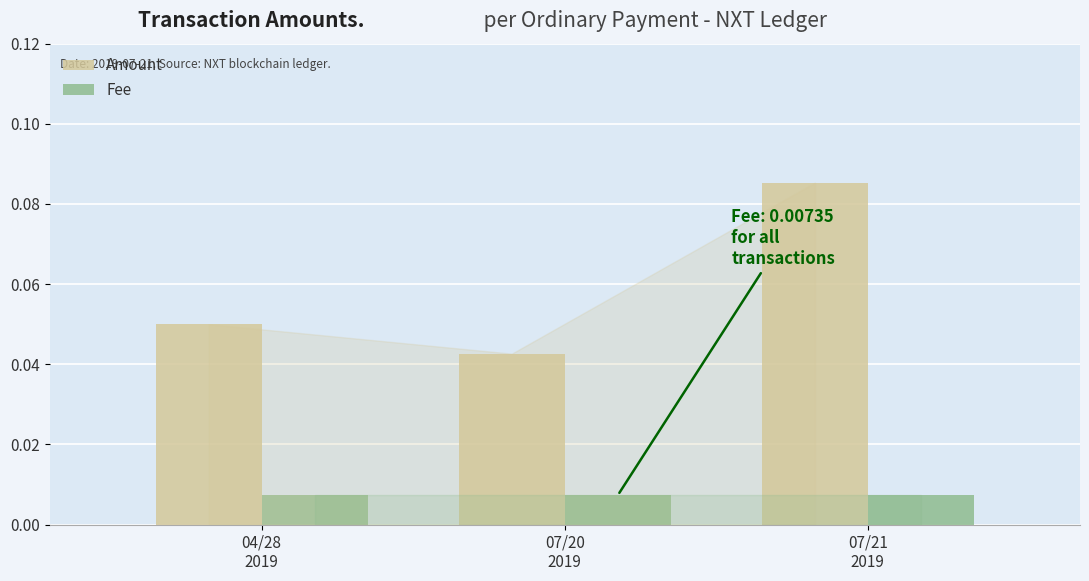

Which series has the largest range (max minus min)?

Amount